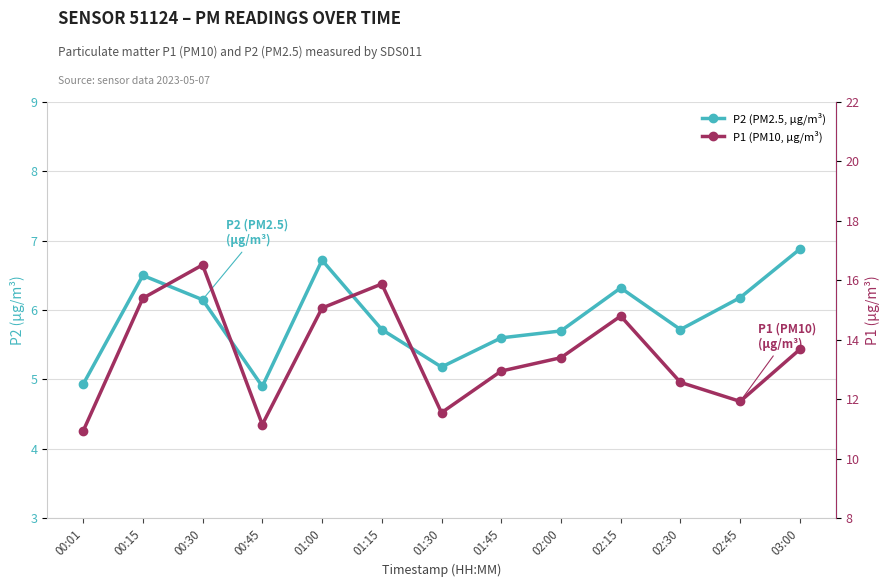

Which series changed the most between 01:00 and 01:45?

P1 (PM10, µg/m³)